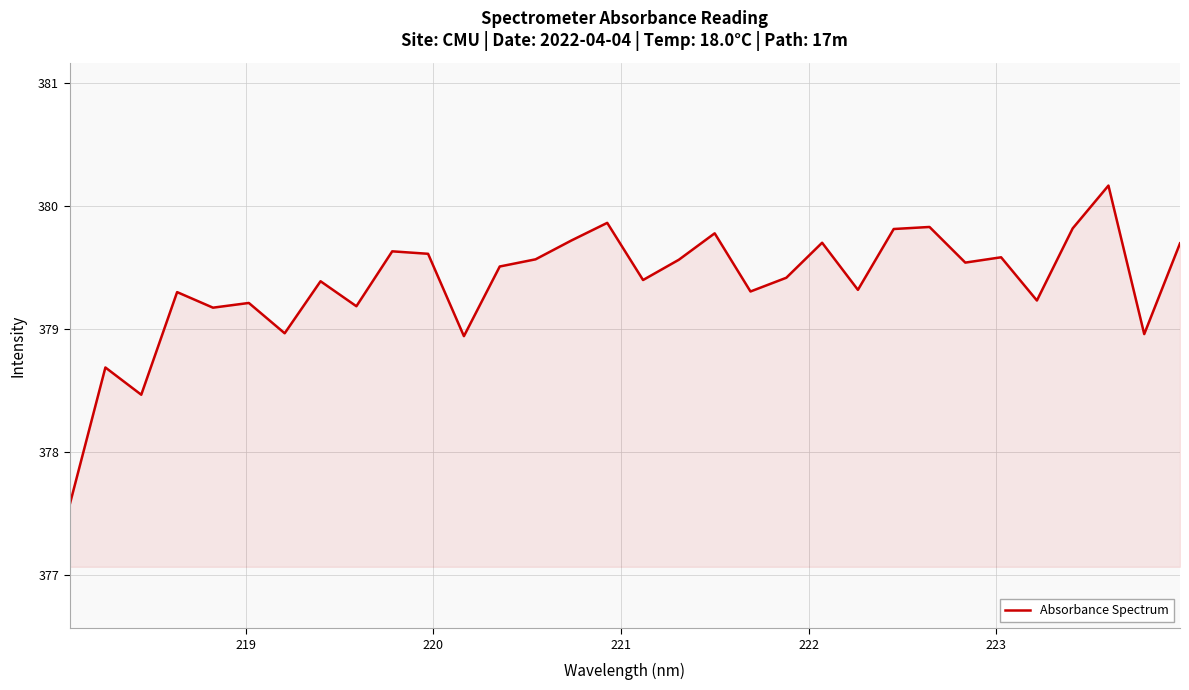

What is the greatest value displayed?

380.2